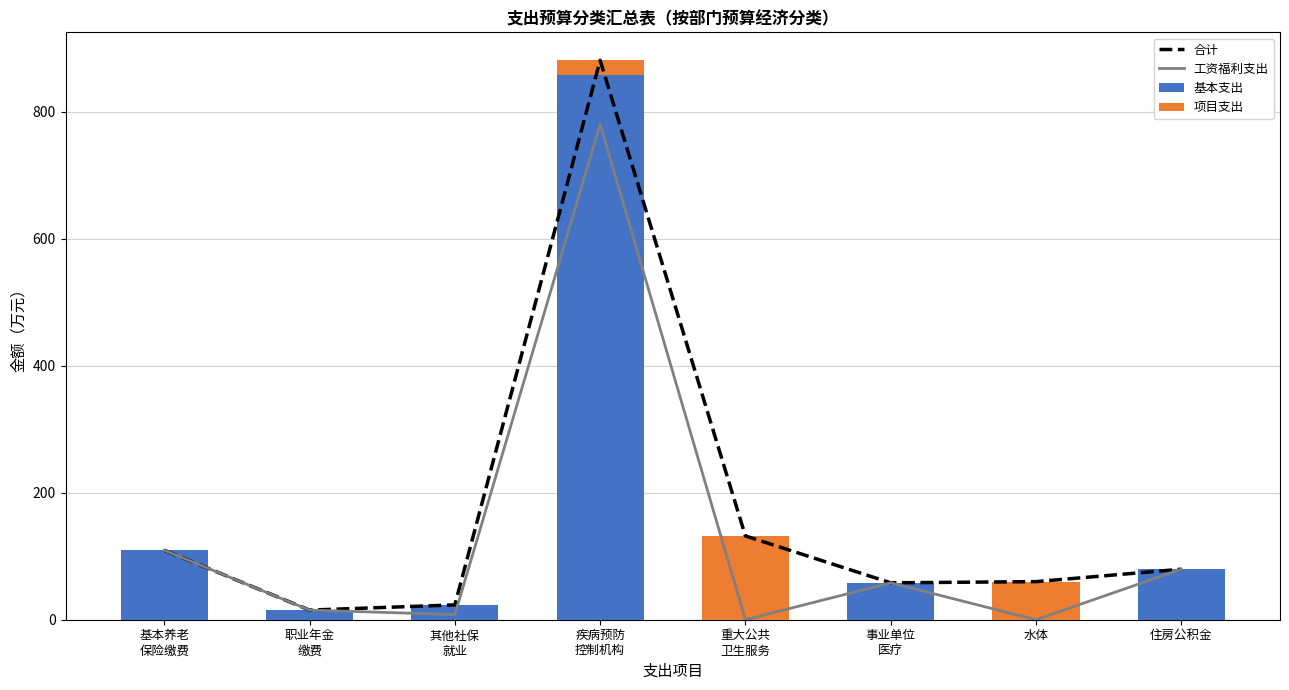

What is the sum of the 工资福利支出 values at 其他社保
就业 and 事业单位
医疗?

66.2